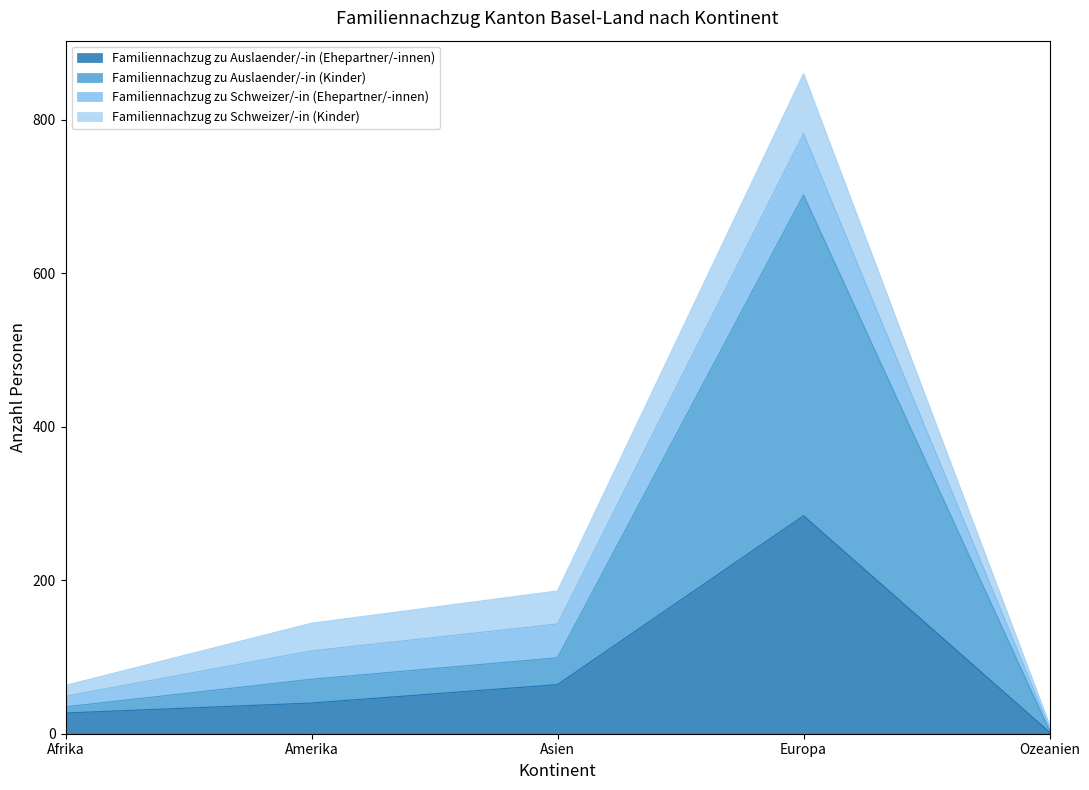

What is the difference between the highest and lowest values at Asien?

35